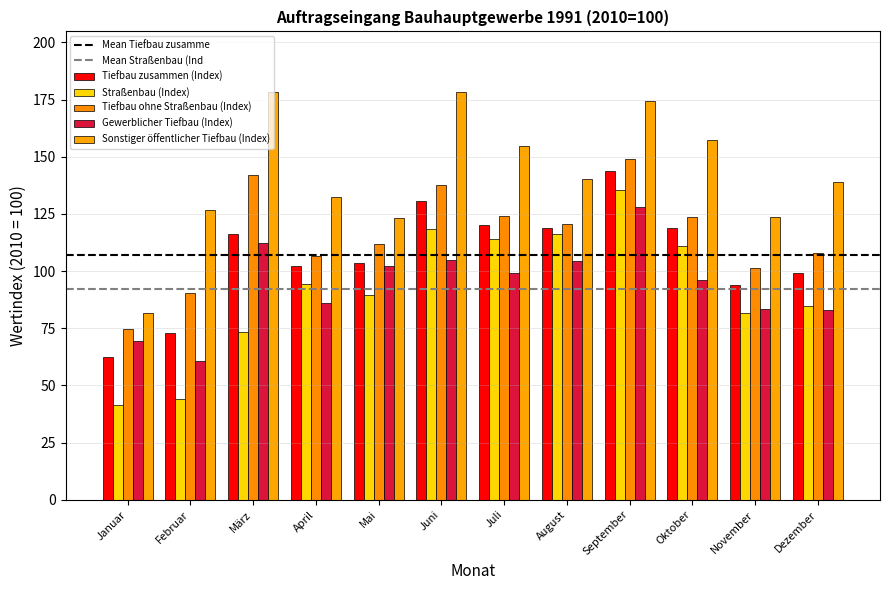

At which label does Gewerblicher Tiefbau (Index) reach its minimum?

Februar